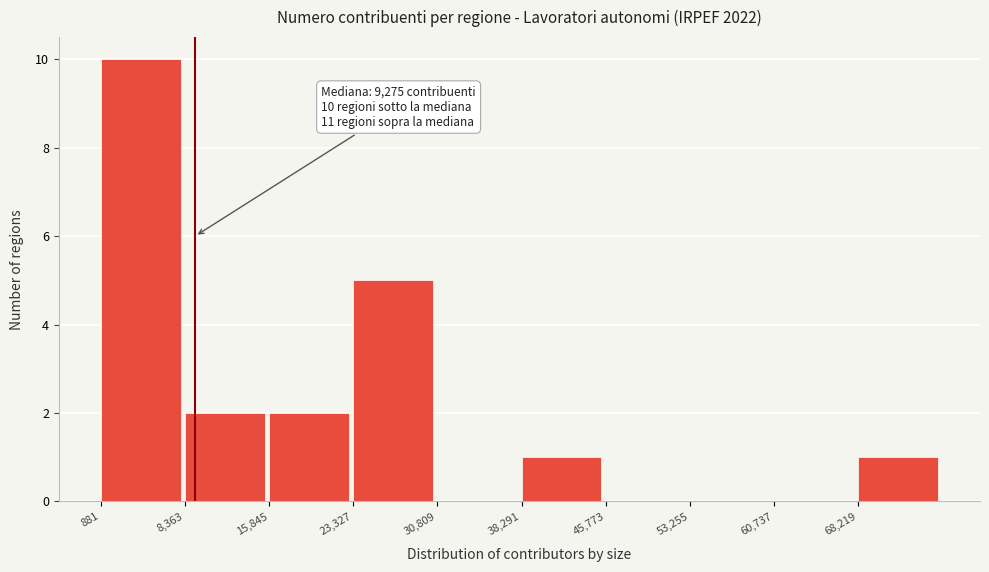

Over which range of the x-axis is the bar tallest?

1000 to 8000